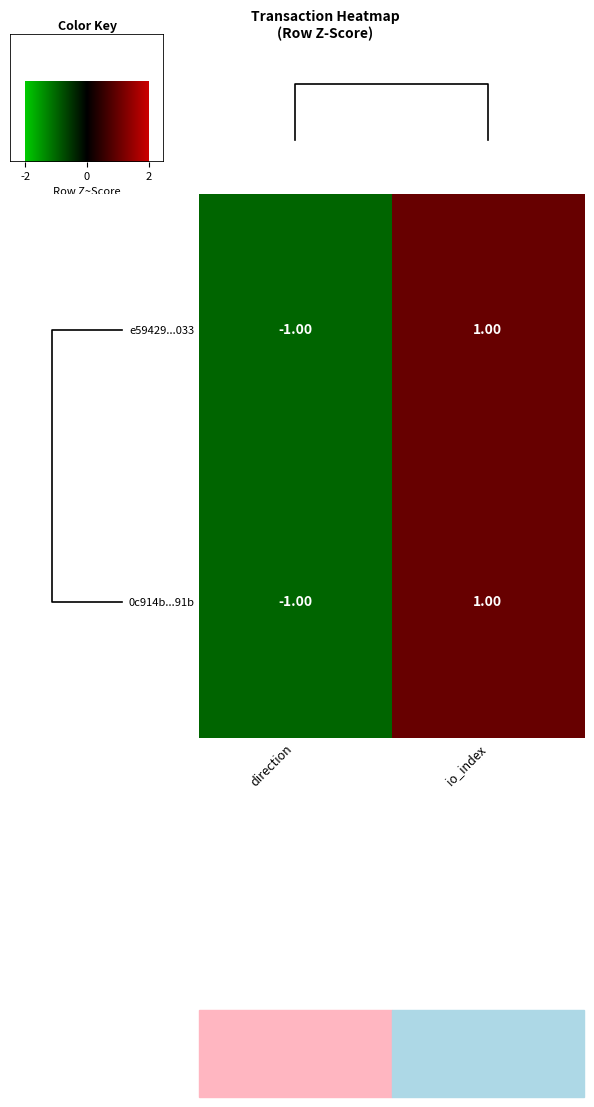

Rank the categories by 0c914b...91b value from lowest to highest.

direction, io_index